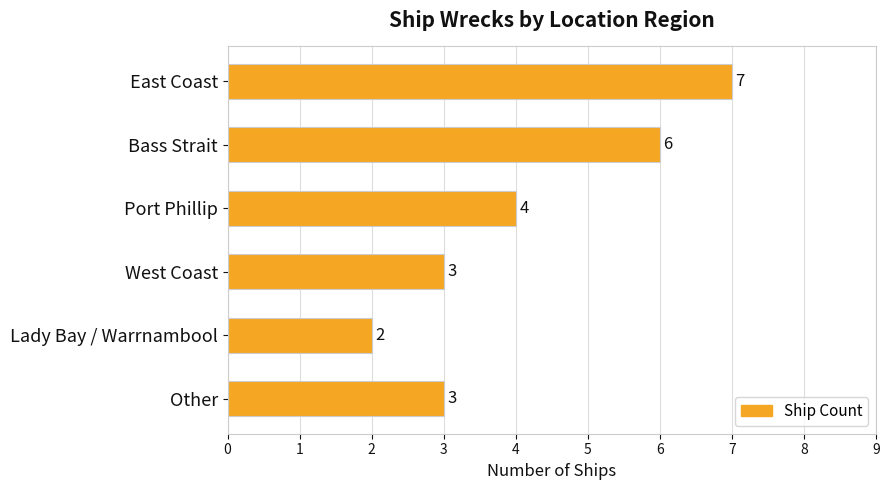

What is the change in value from Lady Bay / Warrnambool to Other?

+1